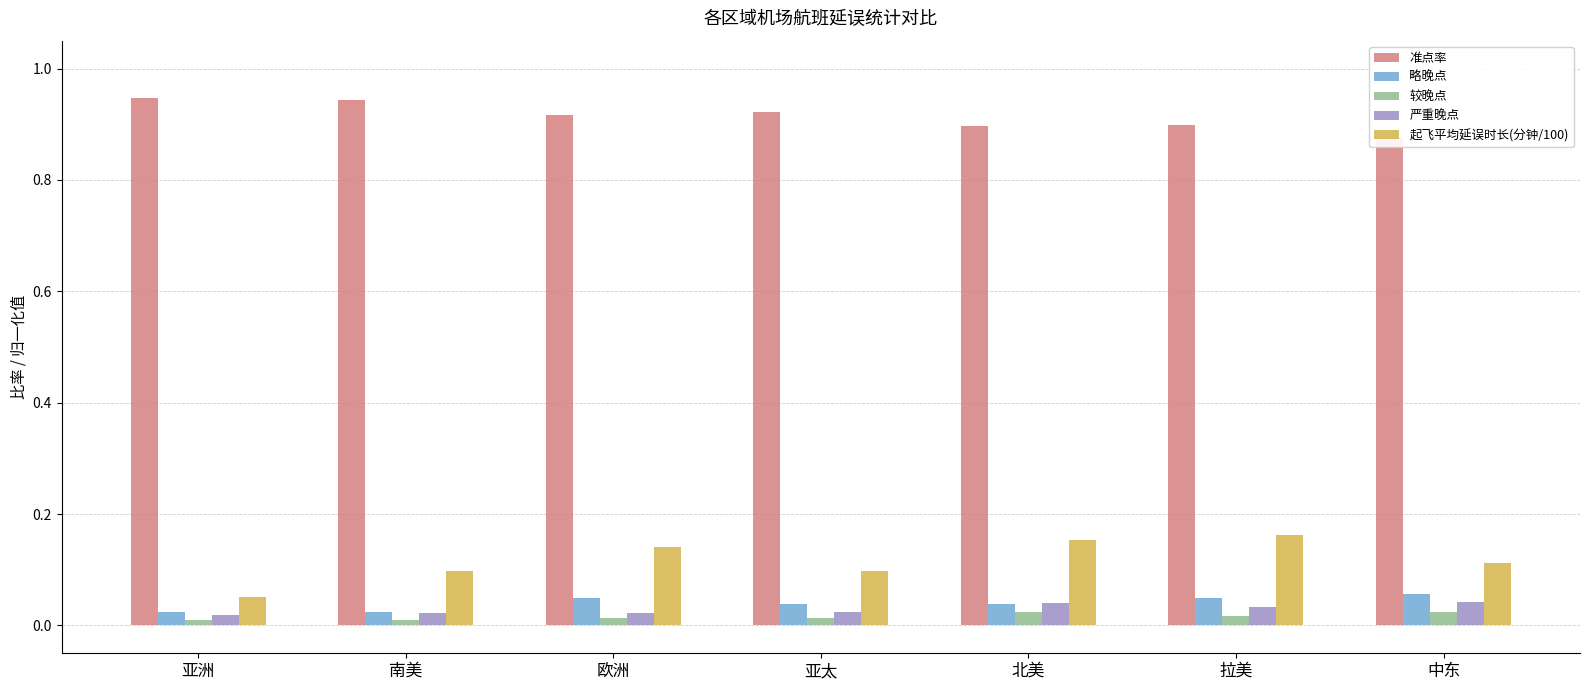

Which series changed the most between 亚洲 and 亚太?

起飞平均延误时长(分钟/100)